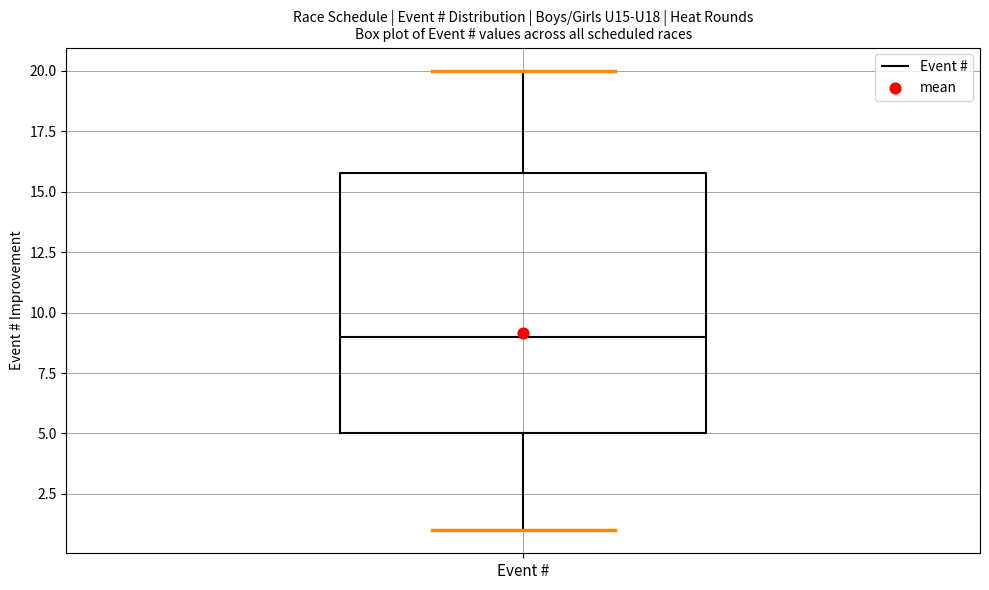

Read this box plot against the y-axis: the position of the median line, the range covered by the box, and the ends of both whiskers. The values are not printed on the chart, so give them approximately, as read against the axis.

median 9, box 5 to 16, whiskers 1 to 20